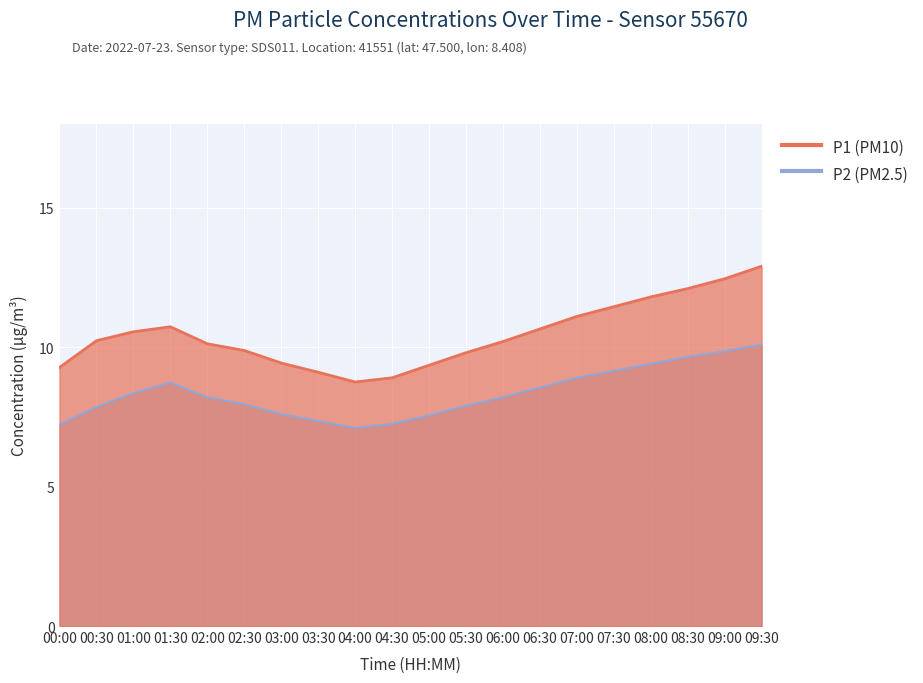

What is the sum of all P2 values?

166.9